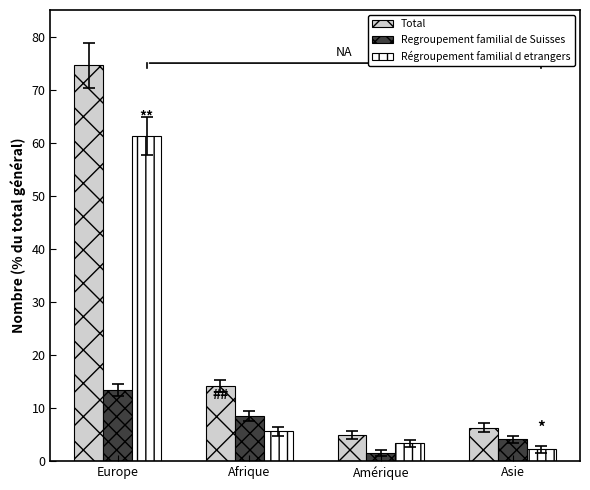

What is the total value across all series at Europe?

149.3